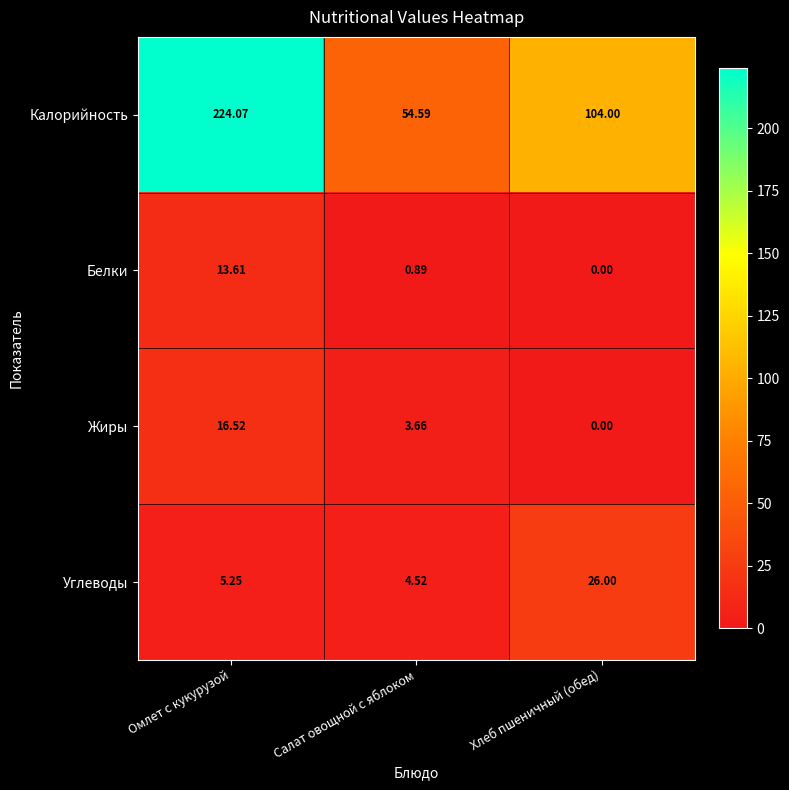

Is the value of Углеводы at Хлеб пшеничный (обед) greater than the value of Калорийность at Хлеб пшеничный (обед)?

No